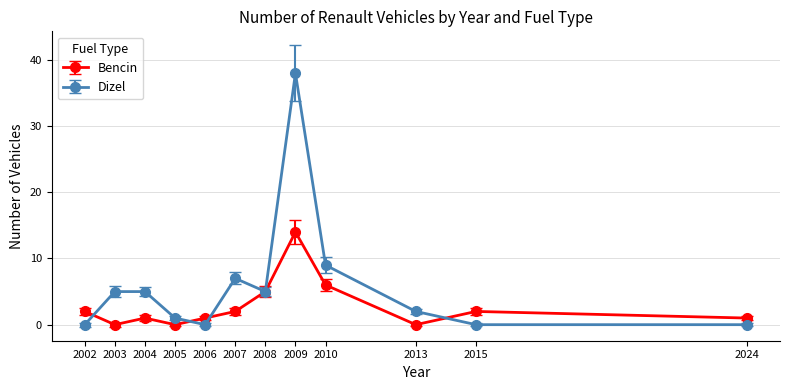

Which series has the largest range (max minus min)?

Dizel